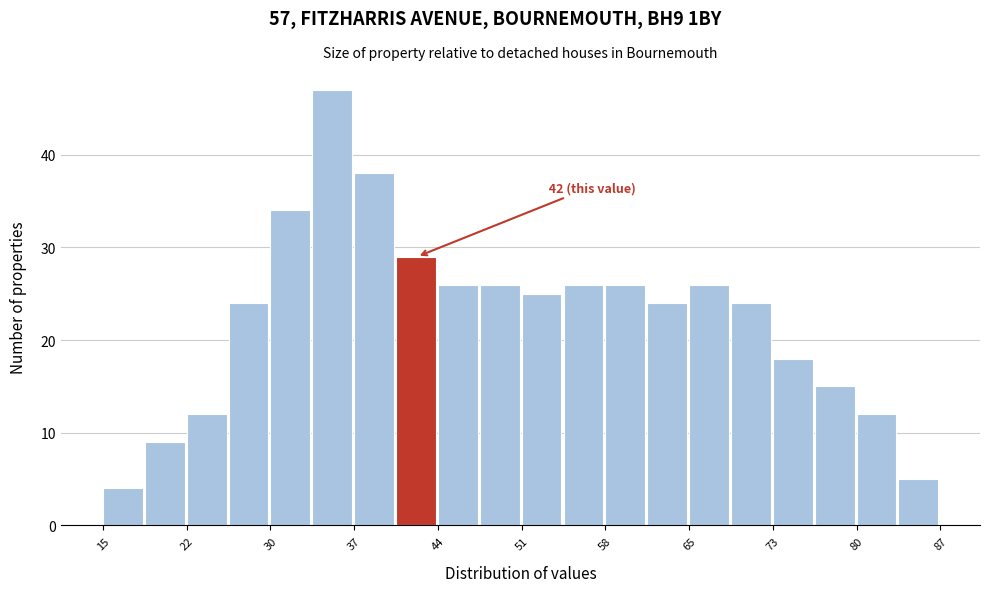

Read against the x-axis, roughly where is the centre of the tallest bar?

35